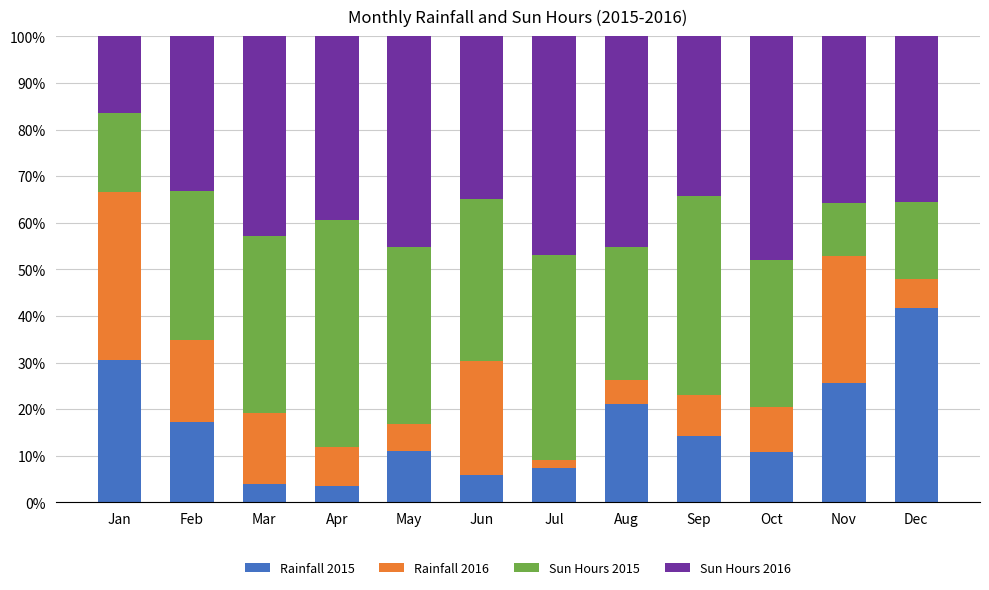

What is the minimum value for Rainfall 2015?

3.5